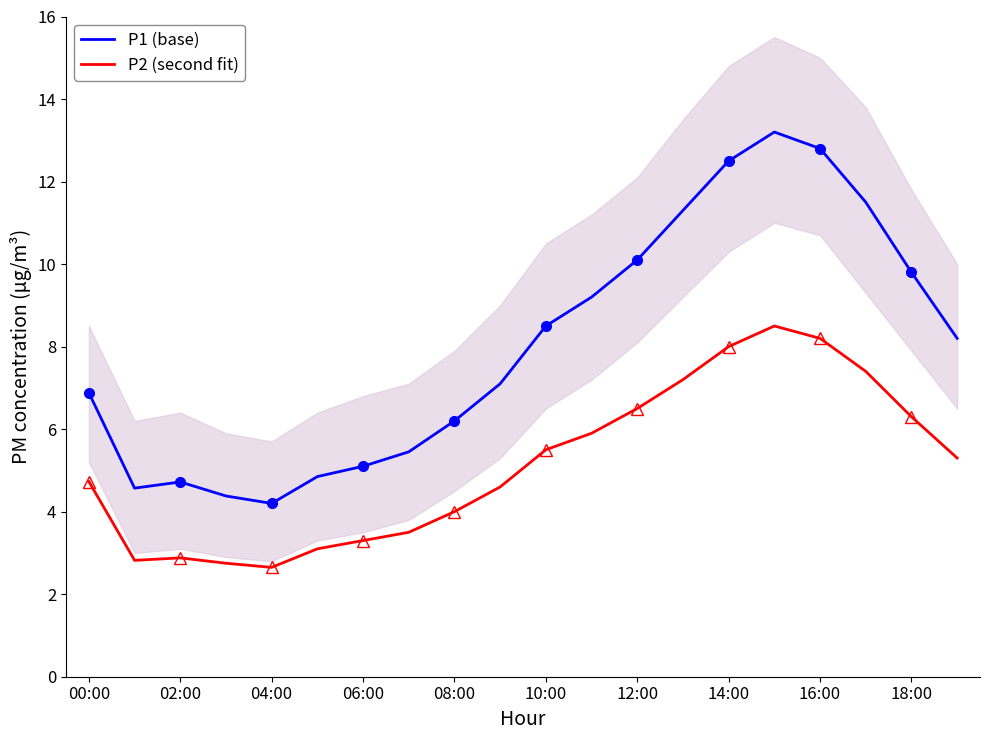

Which series has the largest range (max minus min)?

P1 (base)